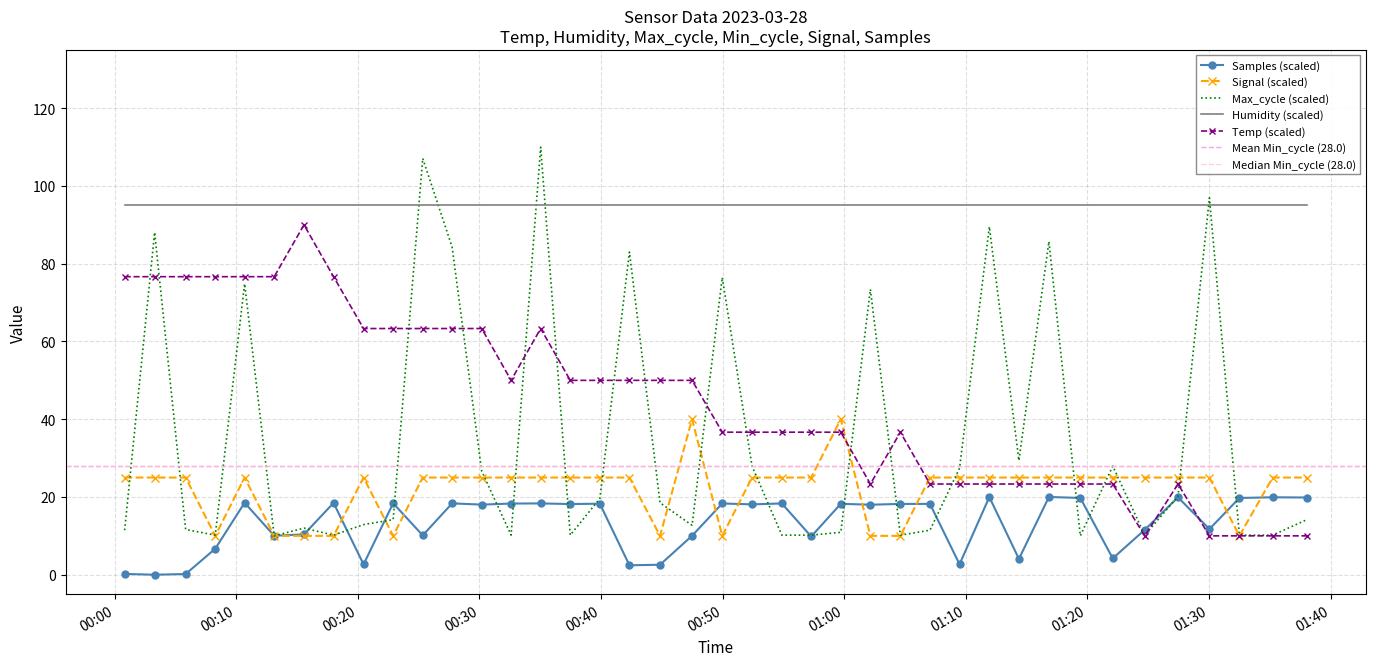

At which category does the chart reach its peak across all series?

2023/03/28 00:35:02